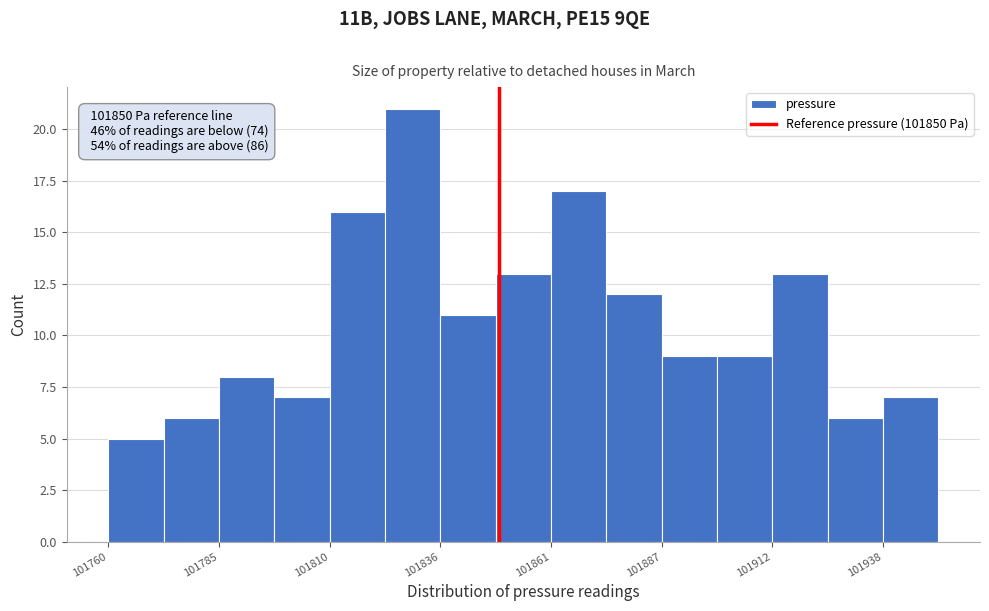

Around what value on the x-axis is the tallest bar? Give the approximate position of its centre, as read against the axis.

101830